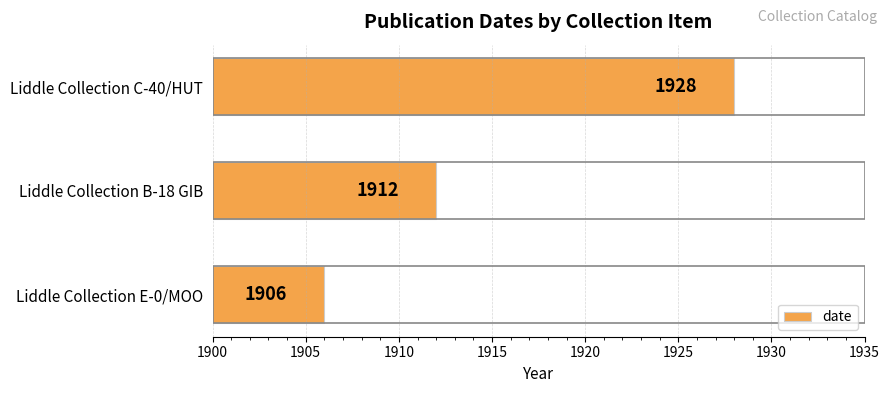

True or false: the data shows 1928 at Liddle Collection C-40/HUT.

True